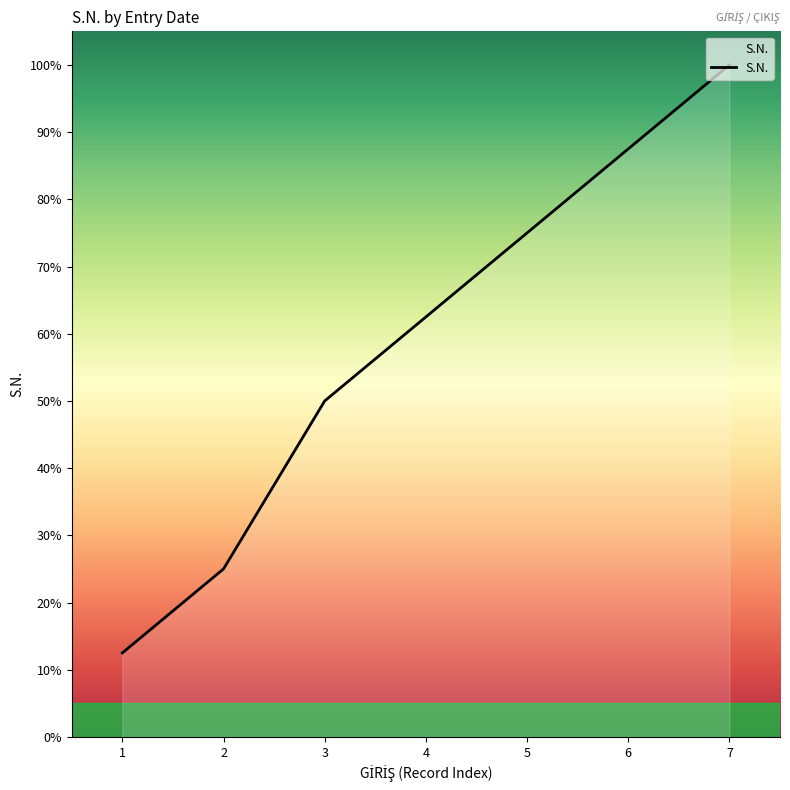

How many values exceed 62?

4